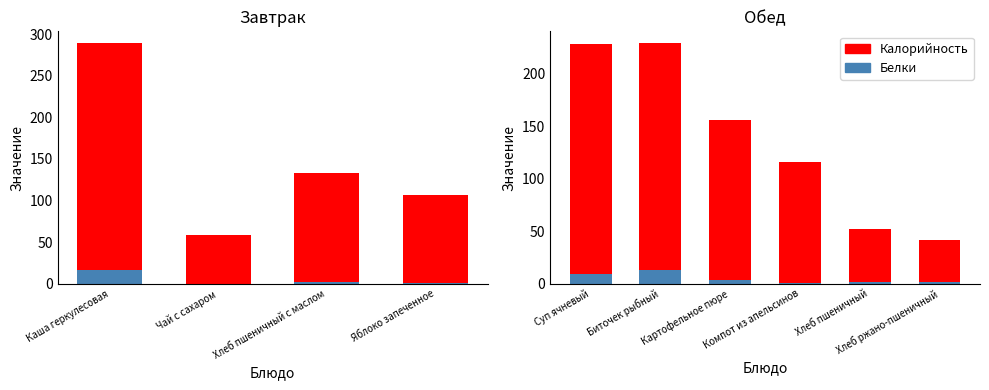

What is the maximum value for Калорийность?

229.0